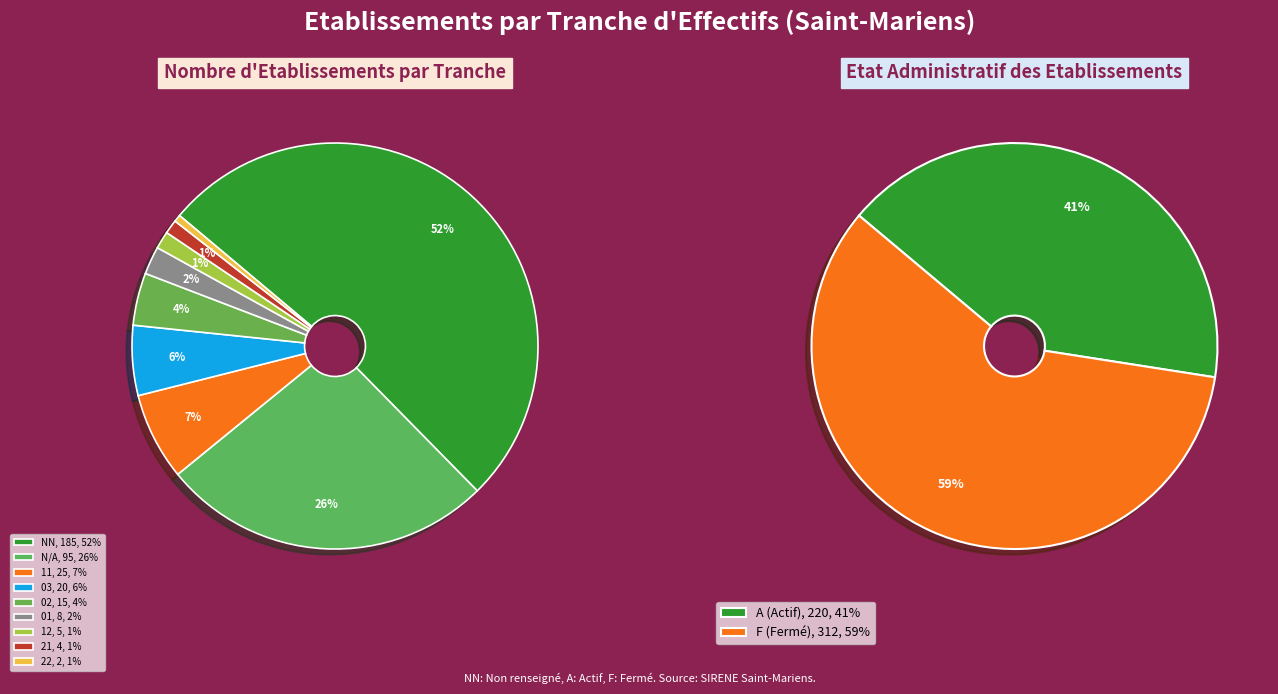

The 03 slice represents 2% of the pie. True or false?

False